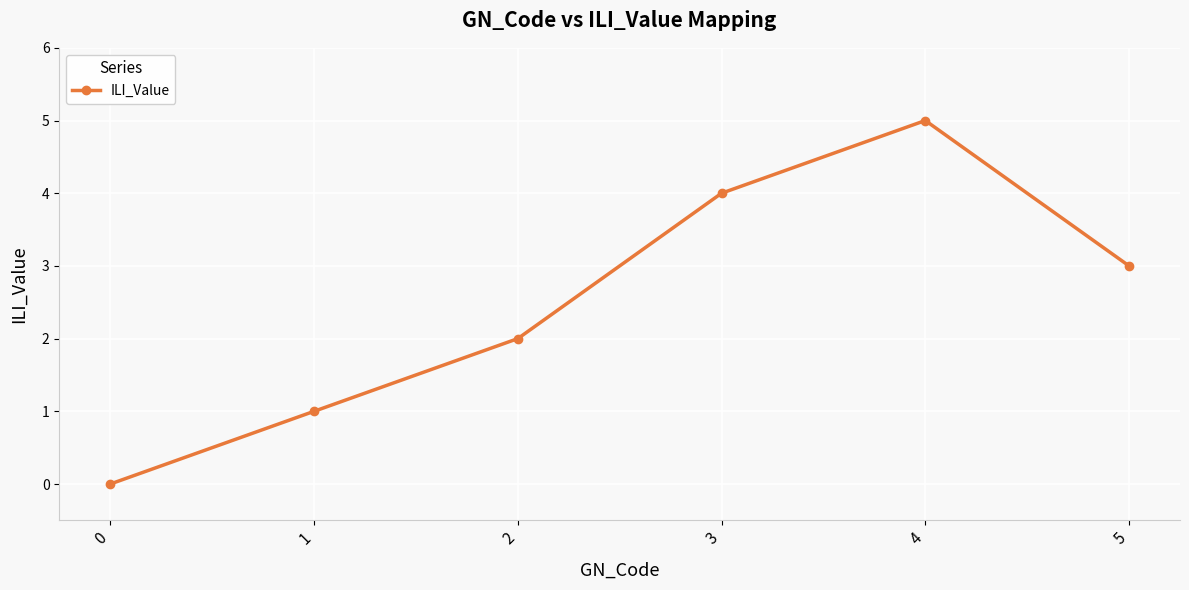

The chart shows a value of 3 at 4. True or false?

False